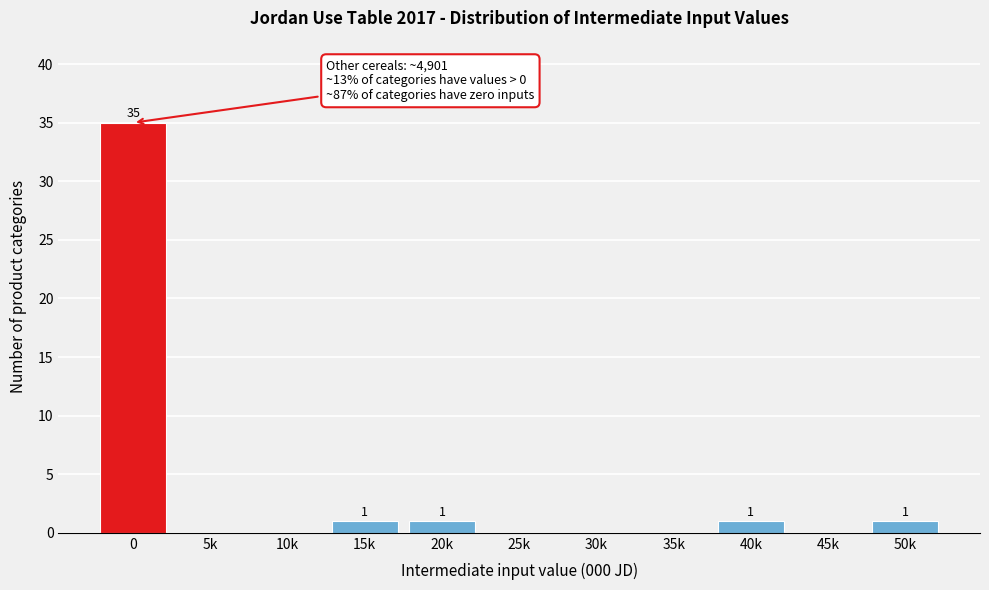

Reading left to right, list all the values displayed in this chart.

0=35	5k=0	10k=0	15k=1	20k=1	25k=0	30k=0	35k=0	40k=1	45k=0	50k=1